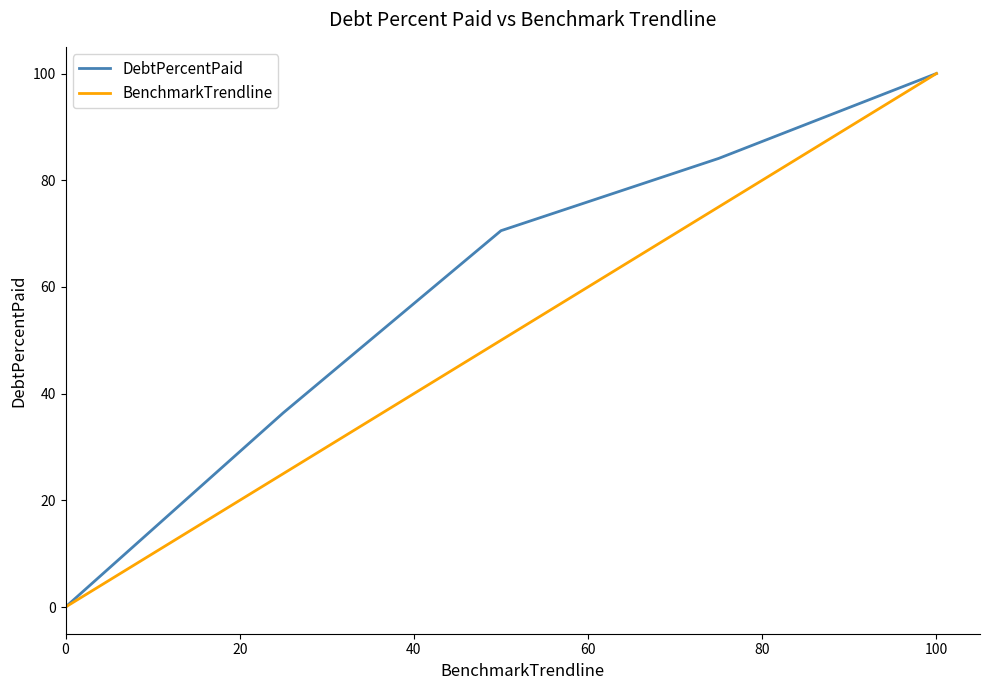

What are all the series names shown in the legend?

DebtPercentPaid, BenchmarkTrendline